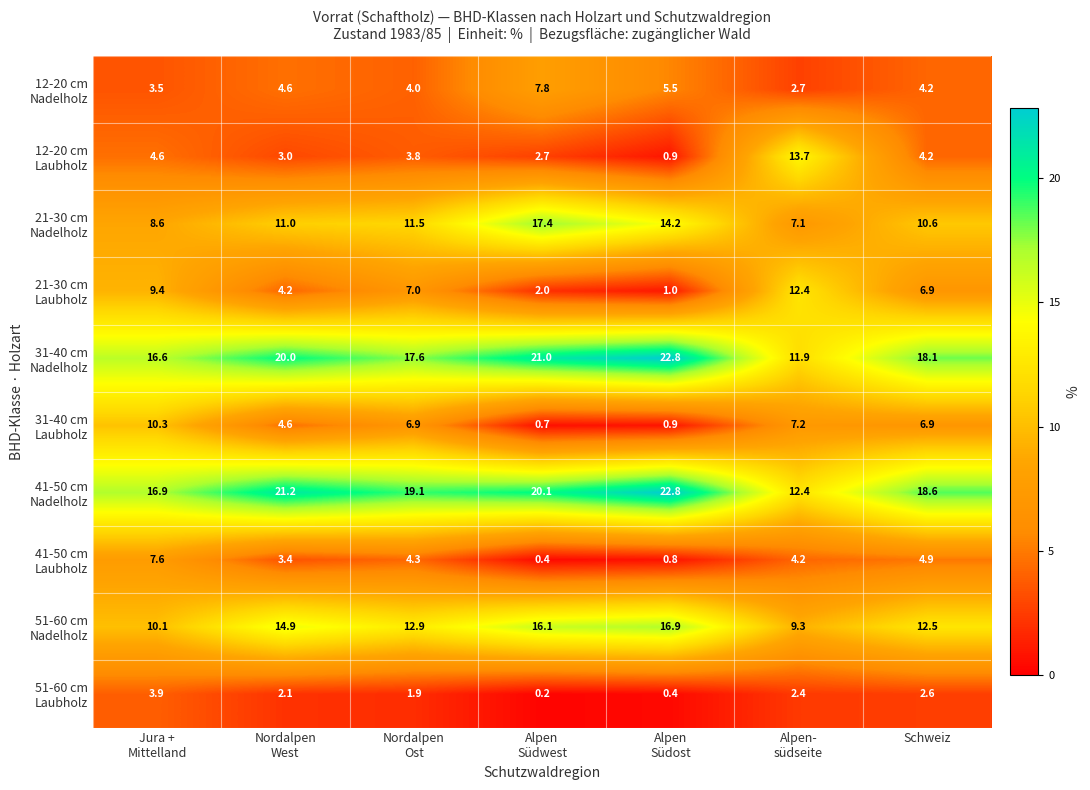

What is the maximum value shown in the chart?

22.8